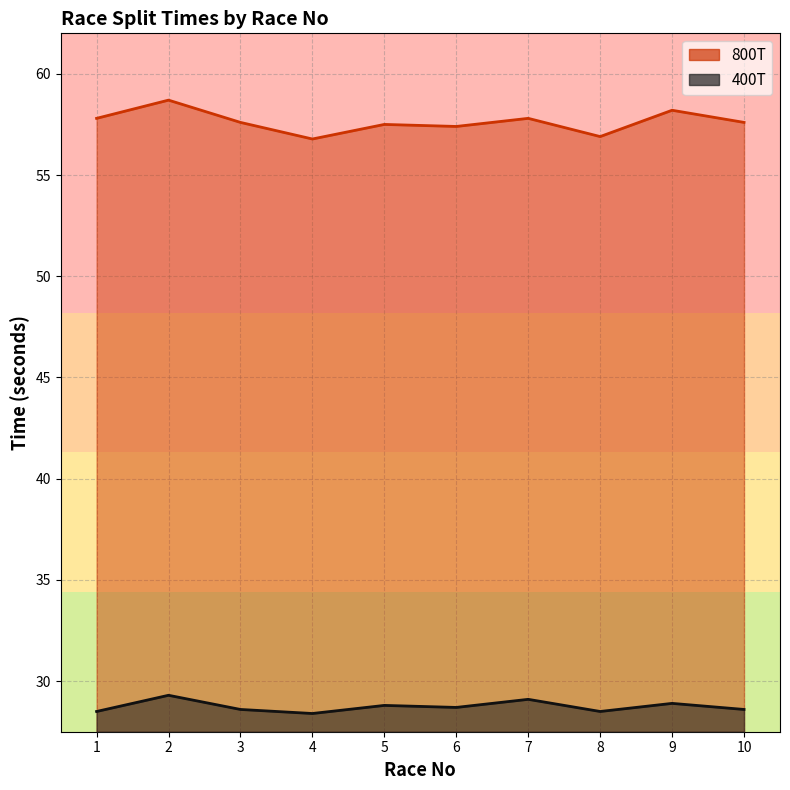

True or false: 800T and 400T cross at least once.

False